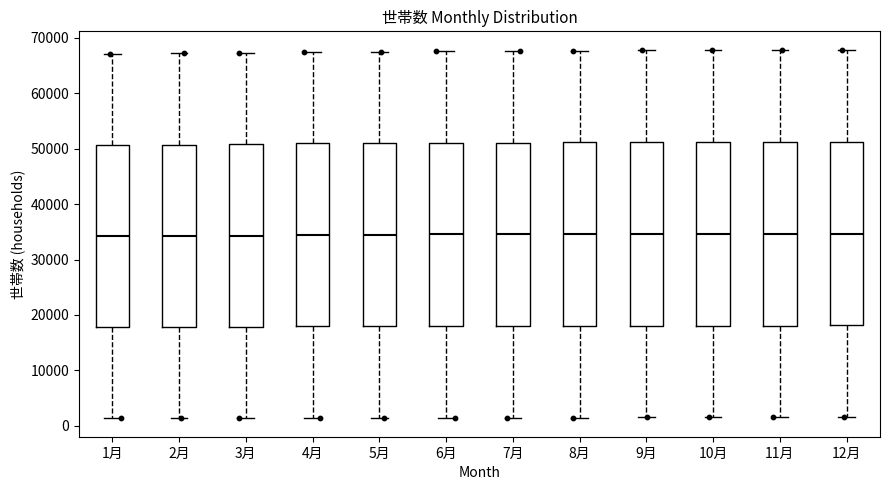

Where does the median line of the box for 3月 sit on the y-axis? The values are not printed on the chart, so give them approximately, as read against the axis.

34000